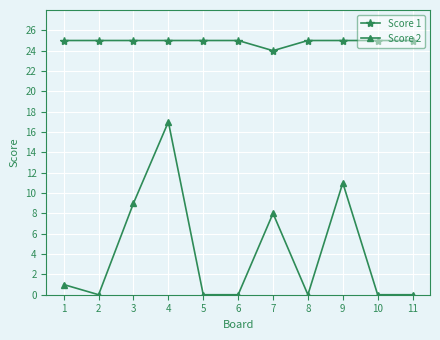

What is the value of the Score 1 point at the 8th from the left?

25